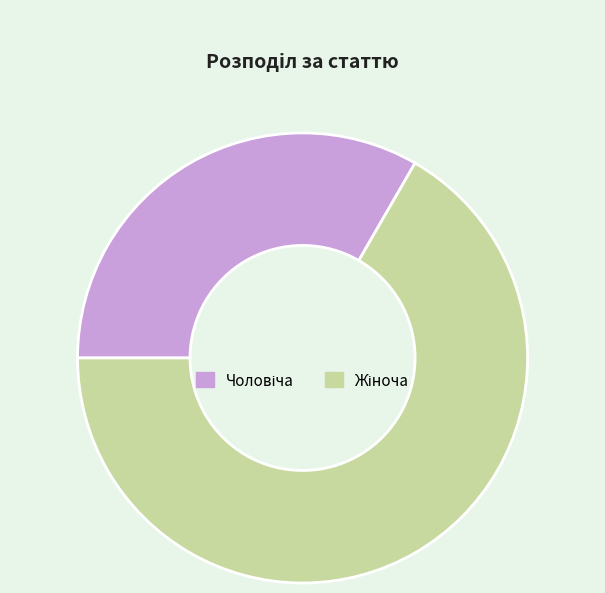

Is there any slice that represents more than half of the pie?

Yes